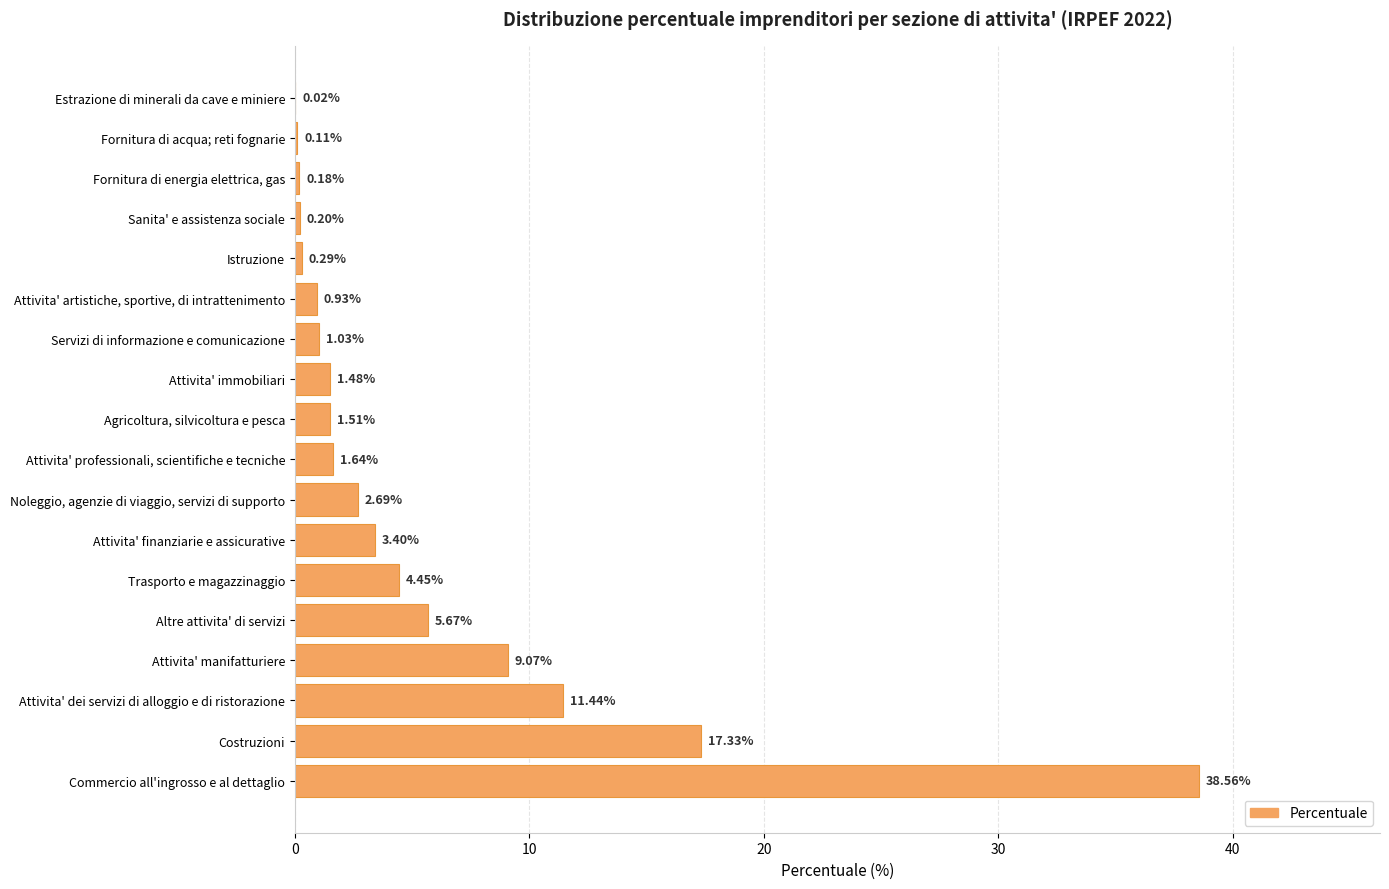

What is the sum of all values?

100.0